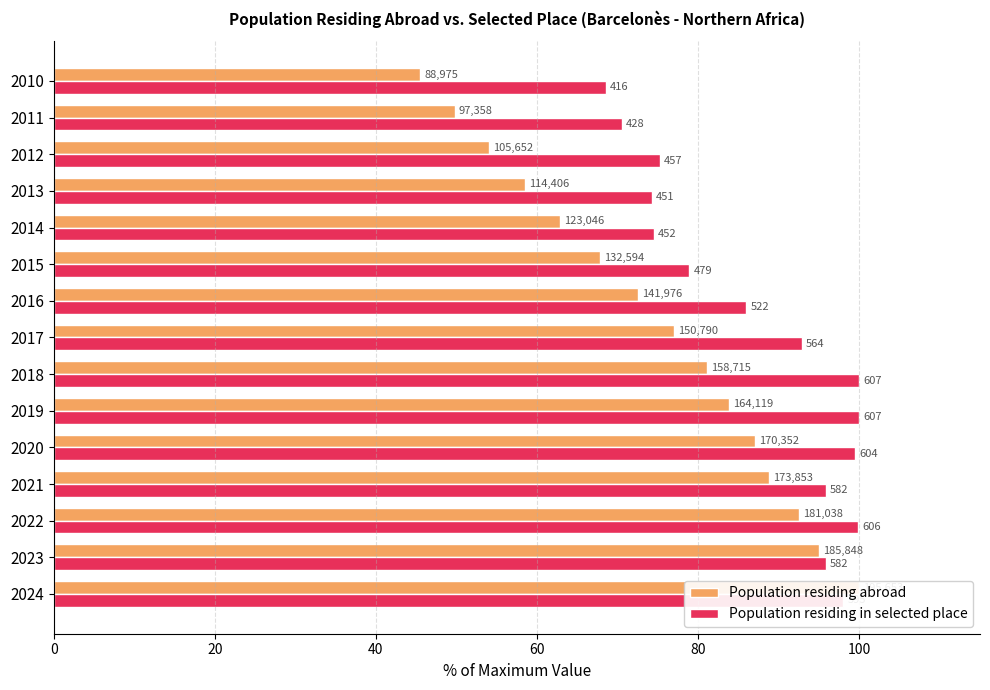

Which series has the widest spread of values?

Population residing abroad